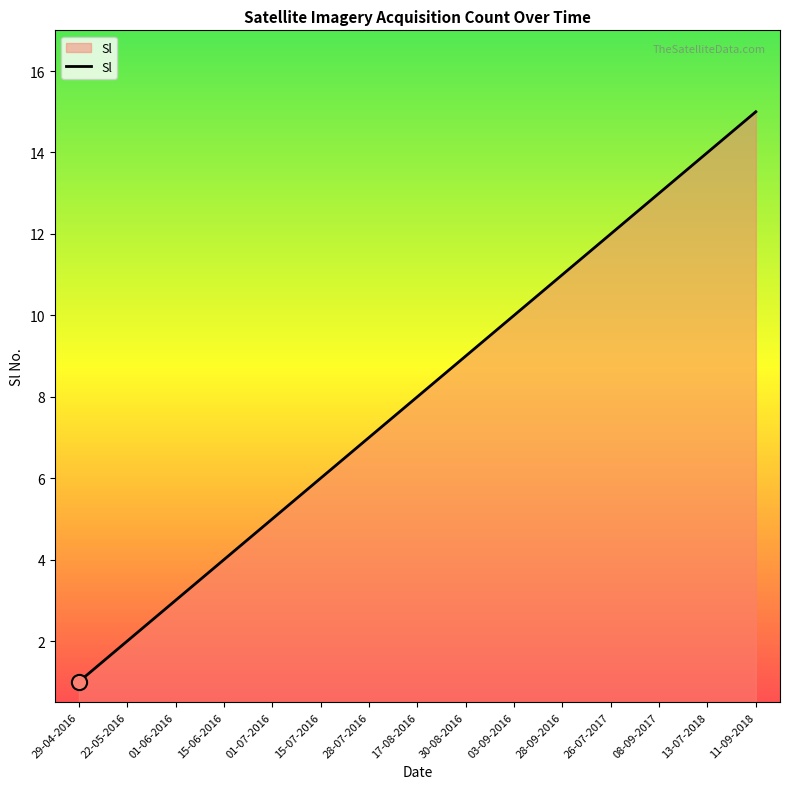

Approximately how many times larger is the value at 15-06-2016 compared to 30-08-2016?

0.4